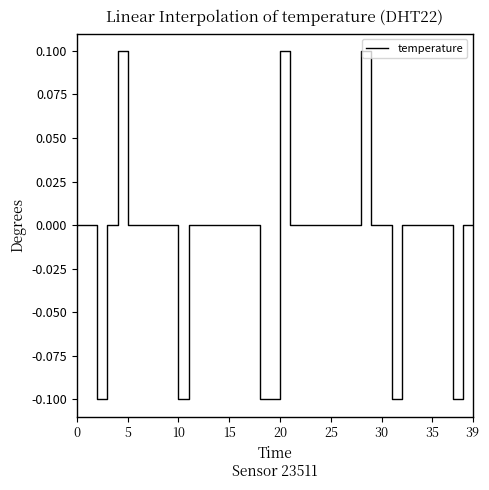

How many series are shown in this chart?

1